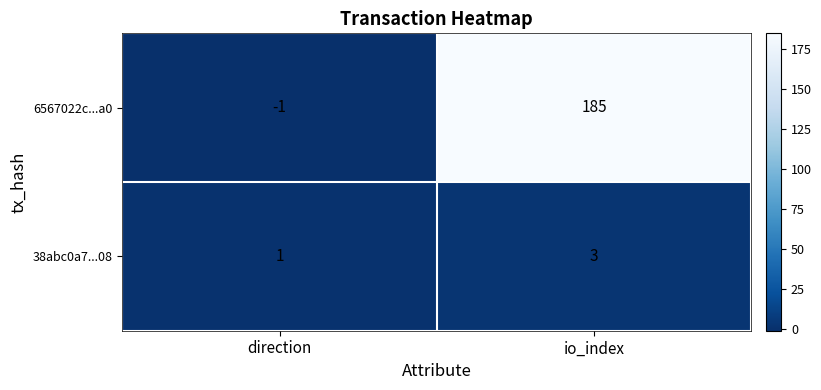

The value of 6567022c...a0 at io_index is 185. True or false?

True